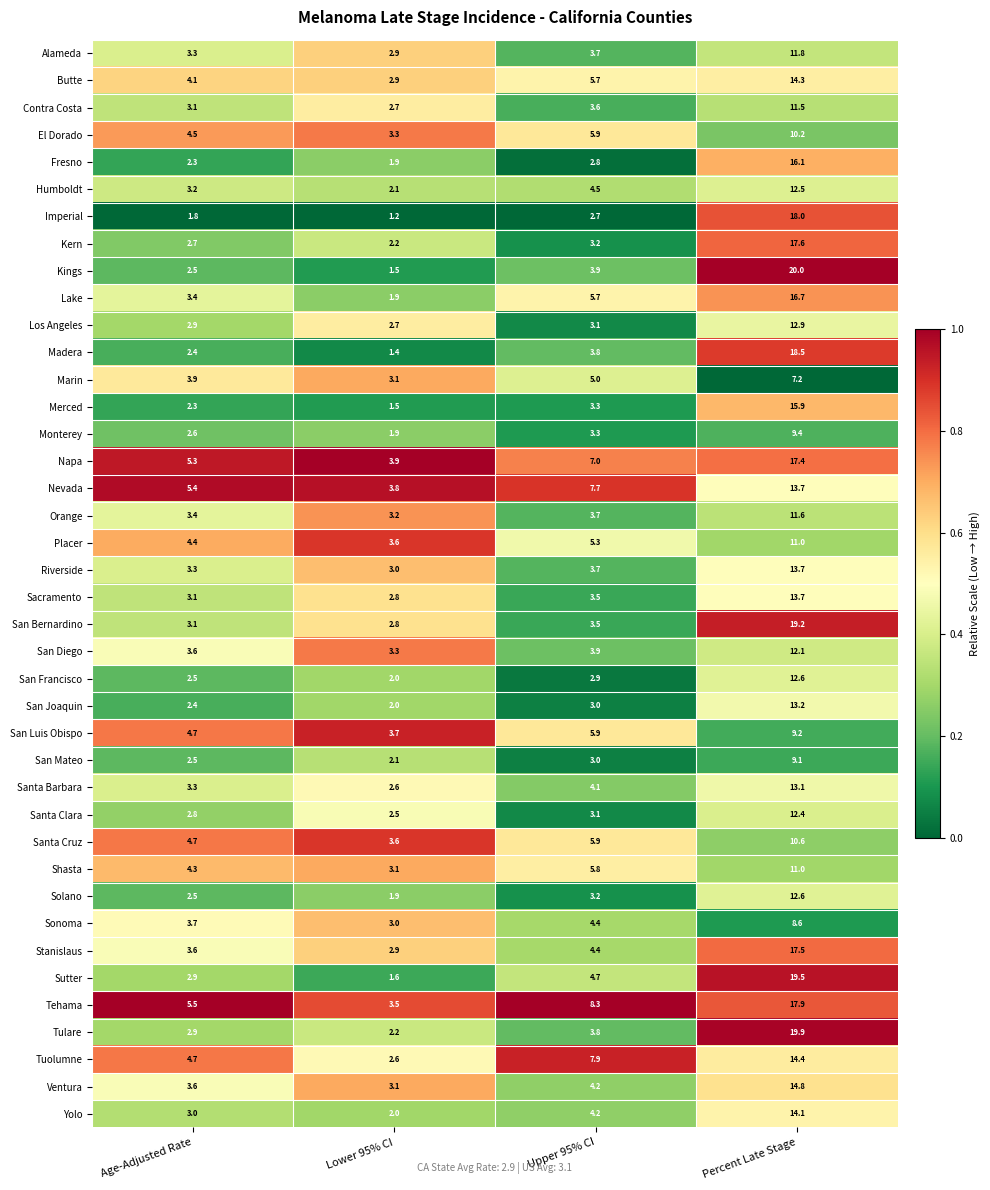

Rank the categories by Madera value from lowest to highest.

Lower 95% CI, Age-Adjusted Rate, Upper 95% CI, Percent Late Stage